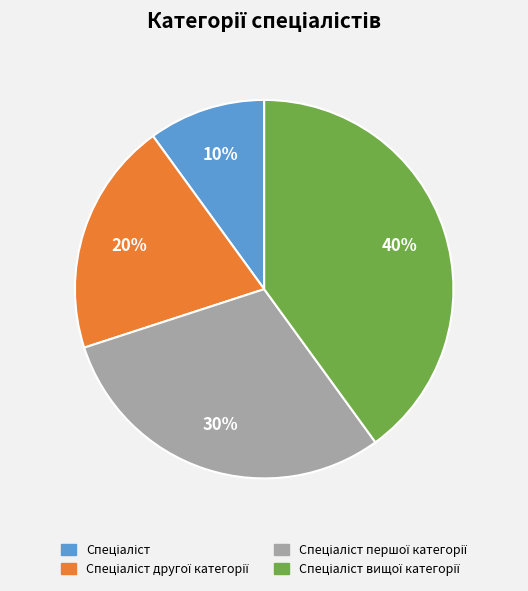

Is there a majority slice in this chart?

No